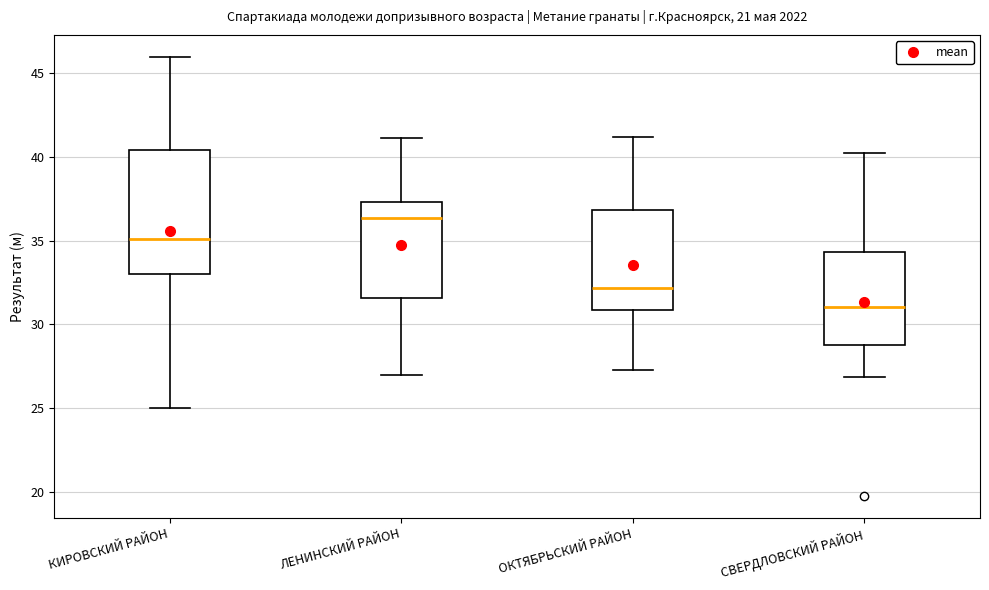

Where does the median line of the box for ОКТЯБРЬСКИЙ РАЙОН sit on the y-axis? The values are not printed on the chart, so give them approximately, as read against the axis.

32.0